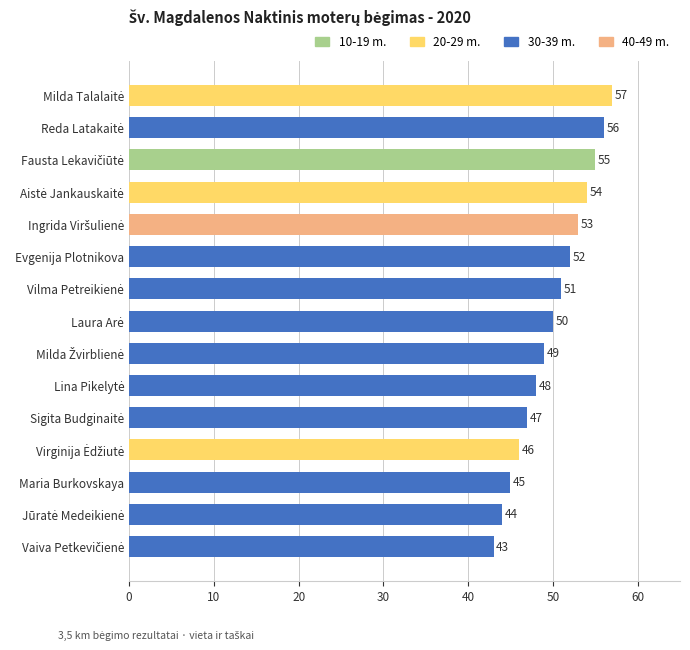

What is the greatest value displayed?

57